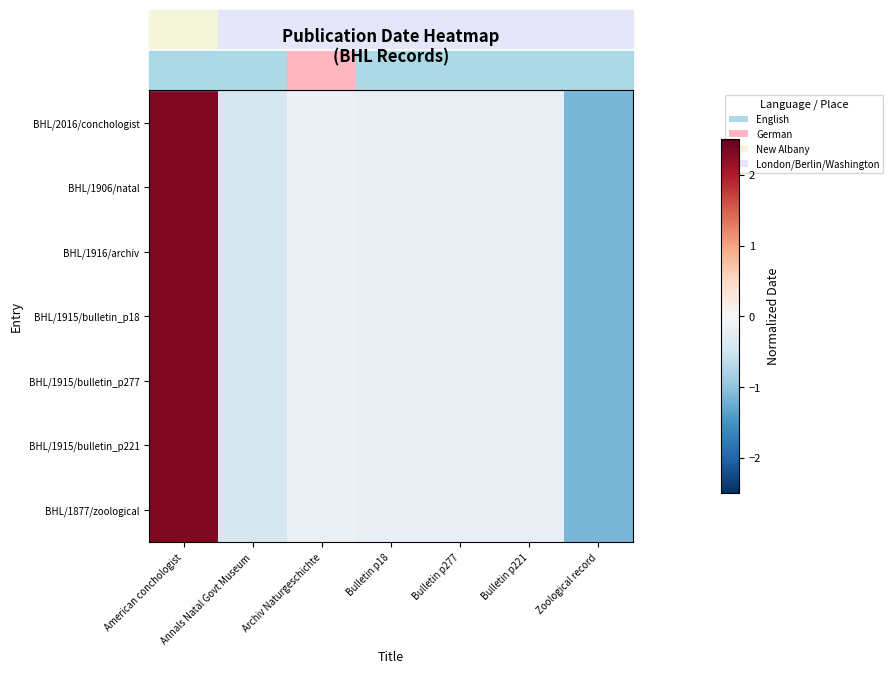

What is the total value across all series at Annals Natal Govt Museum?

-2.9